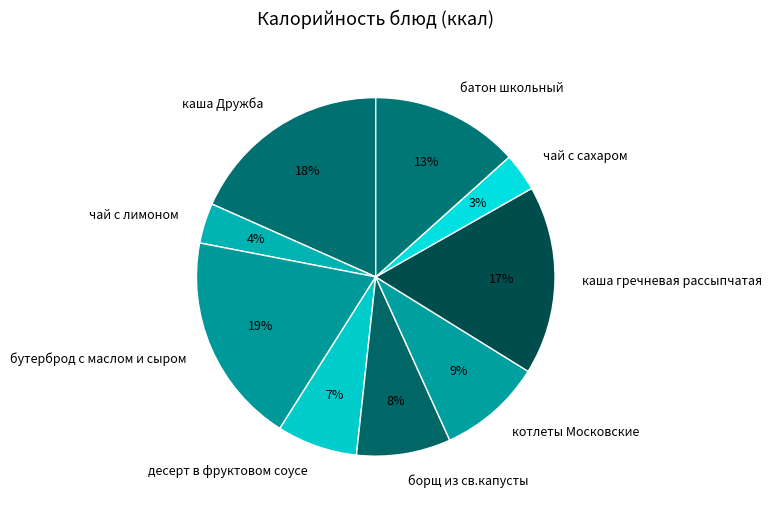

Which category has the biggest portion of the pie?

бутерброд с маслом и сыром